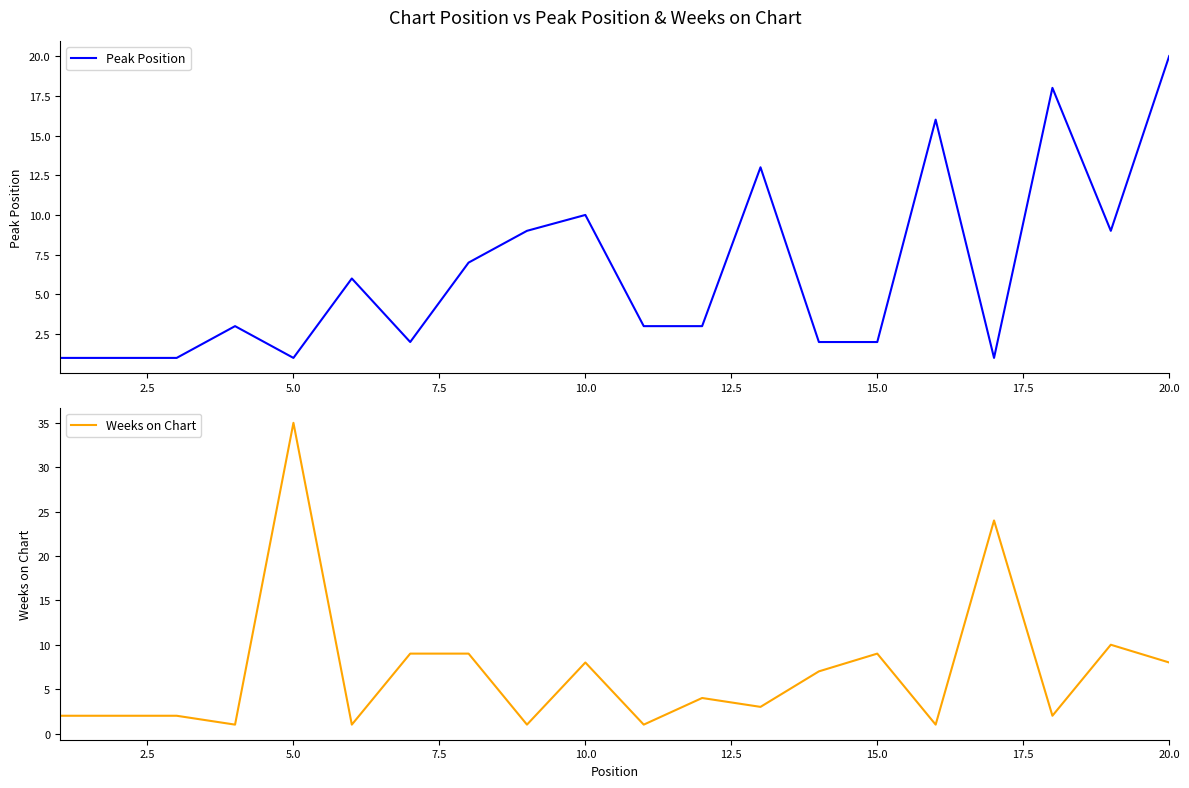

True or false: Peak Position has a value of 2 at 5.0.

False